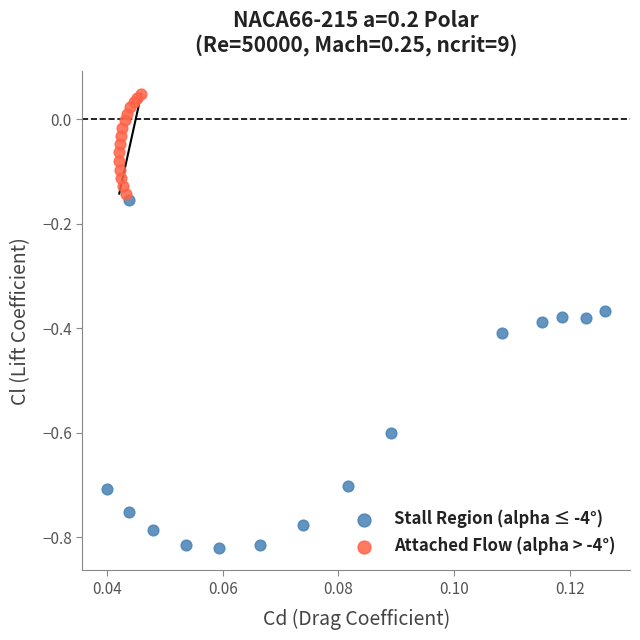

What are all the series names shown in the legend?

Stall Region (alpha ≤ -4°), Attached Flow (alpha > -4°)